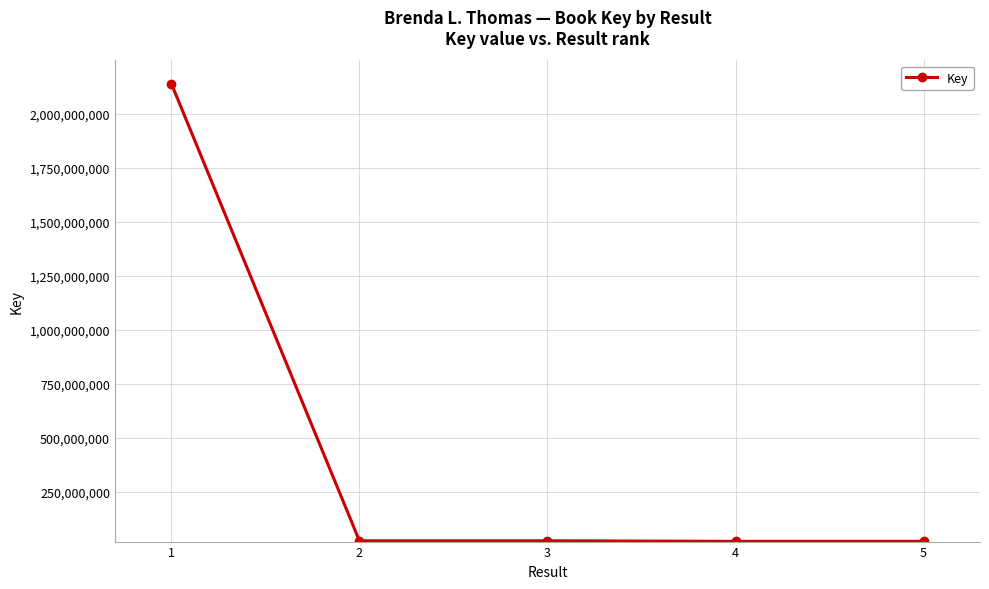

Is it true that the value at 1 is 1491633918?

False